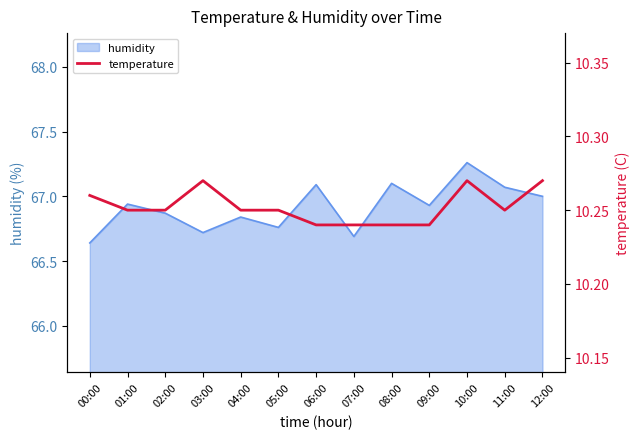

The value of humidity at 05:00 is 42.6. True or false?

False